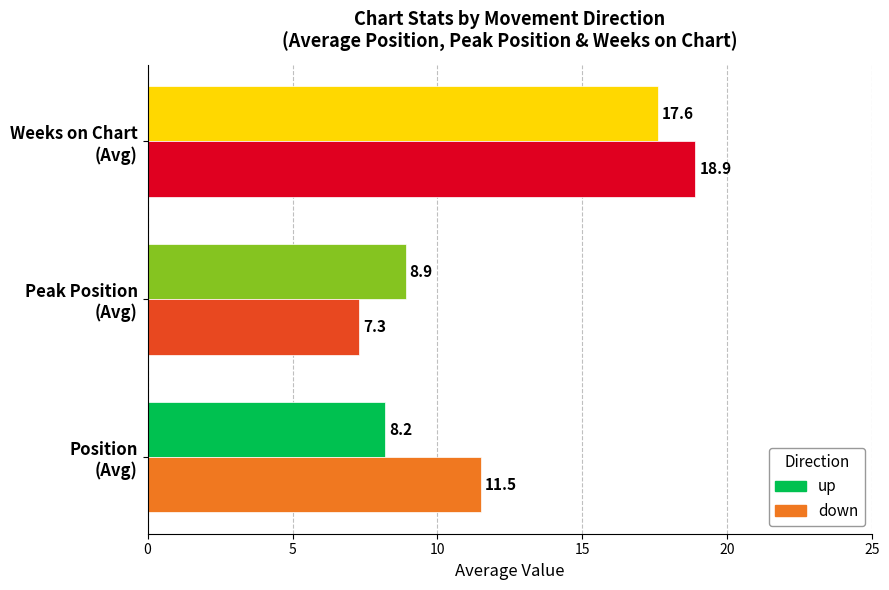

Rank the series by their maximum value, from highest to lowest.

down, up